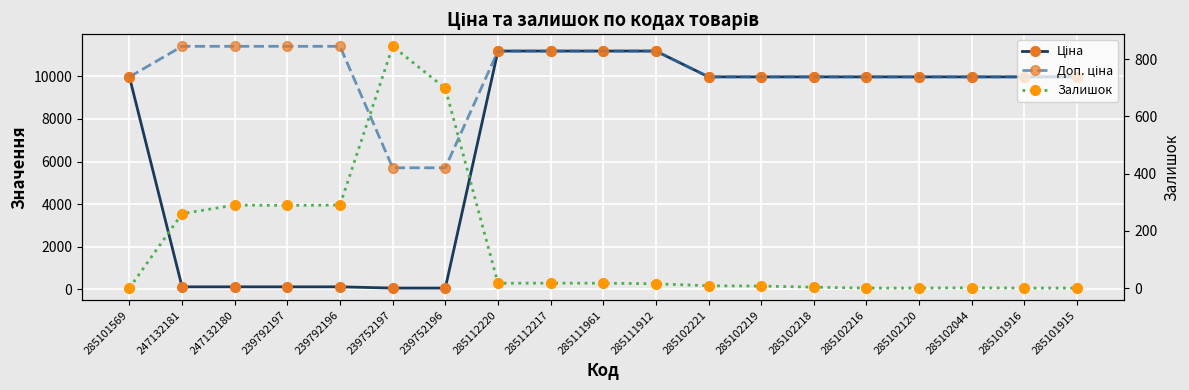

Is the value of Залишок at 247132180 greater than the value of Доп. ціна at 247132181?

No